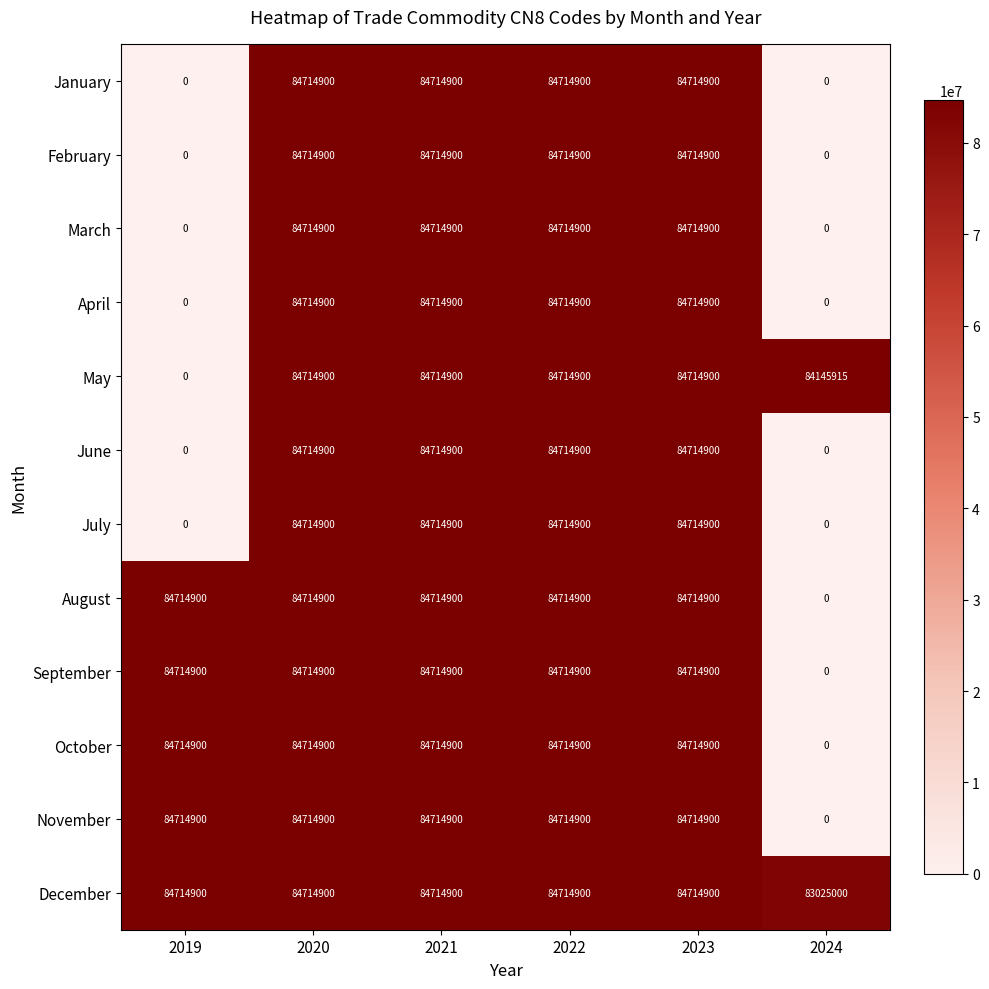

What is the total value across all series at 2022?

1016578800